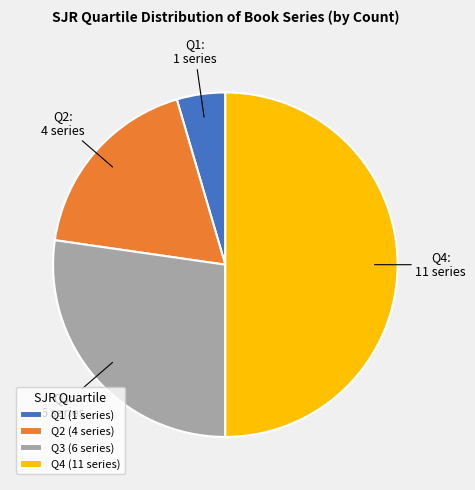

Rank the categories by value from highest to lowest.

Q4, Q3, Q2, Q1